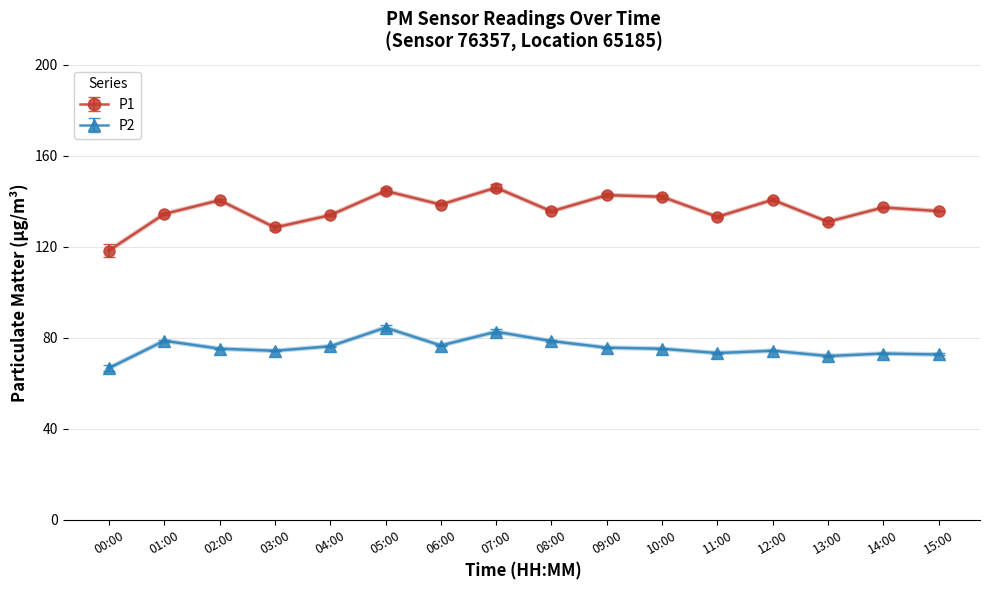

At which label does P2 first exceed 75?

01:00